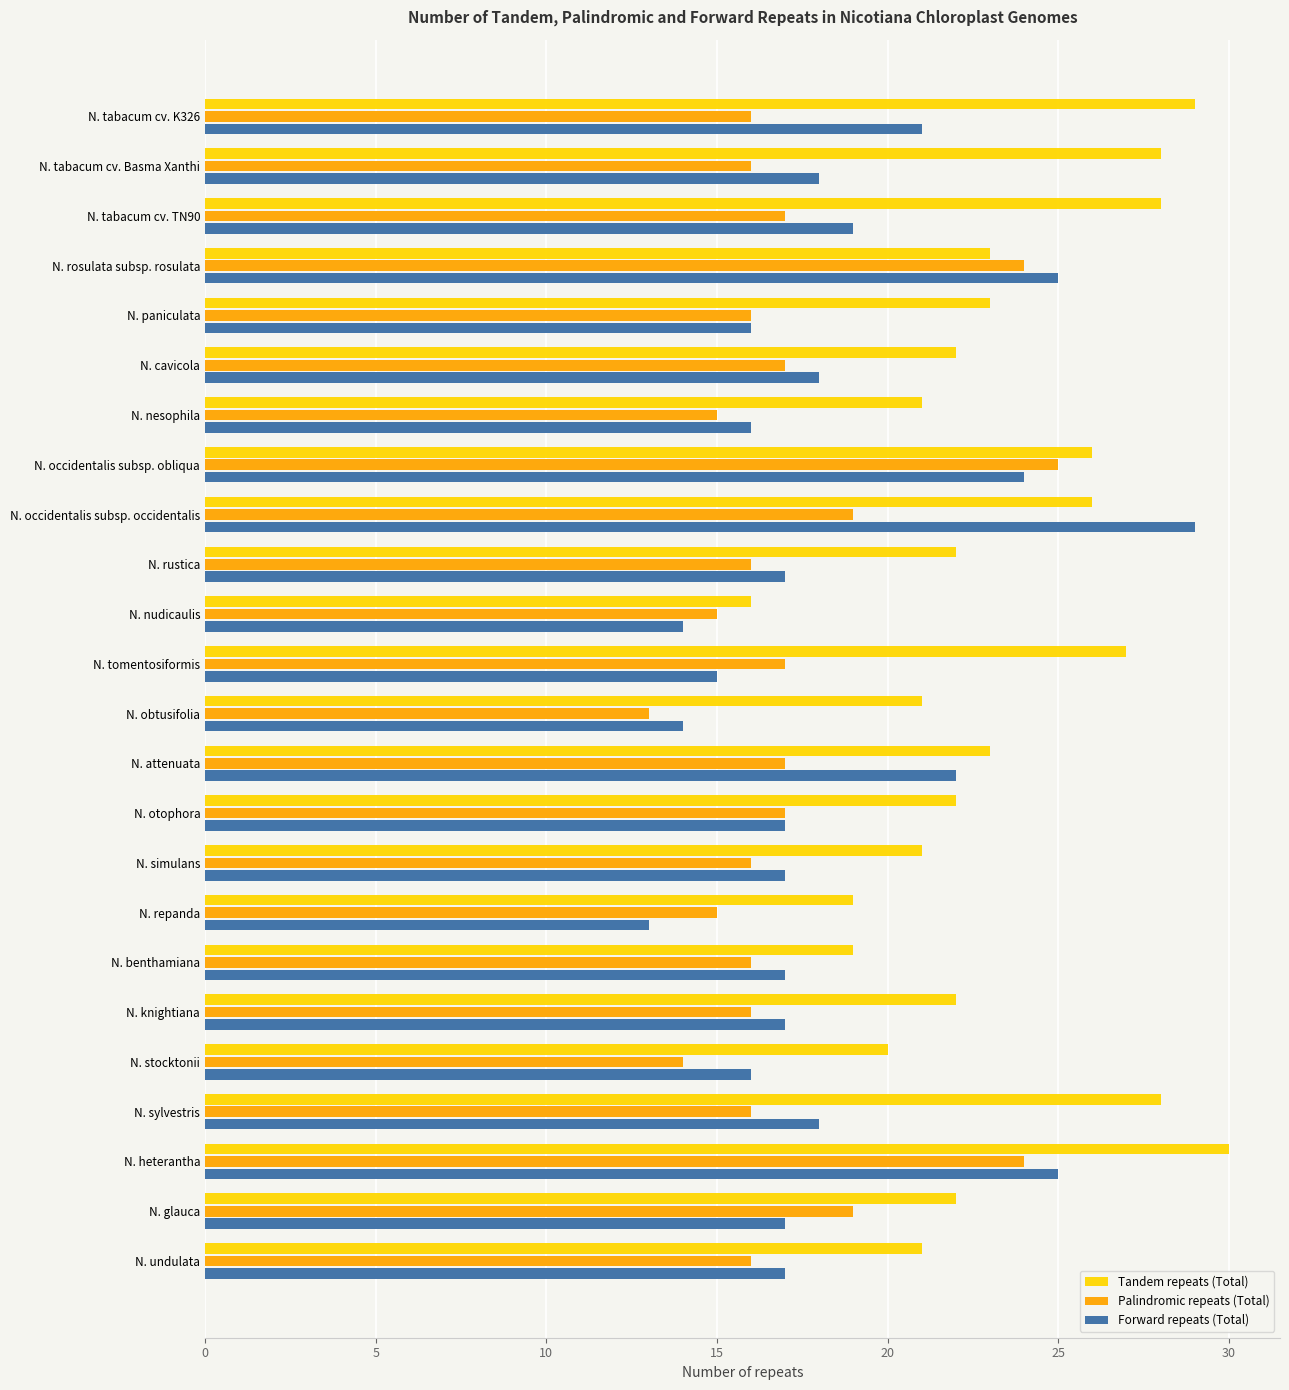

Which series changed the most between N. occidentalis subsp. occidentalis and N. obtusifolia?

Forward repeats (Total)